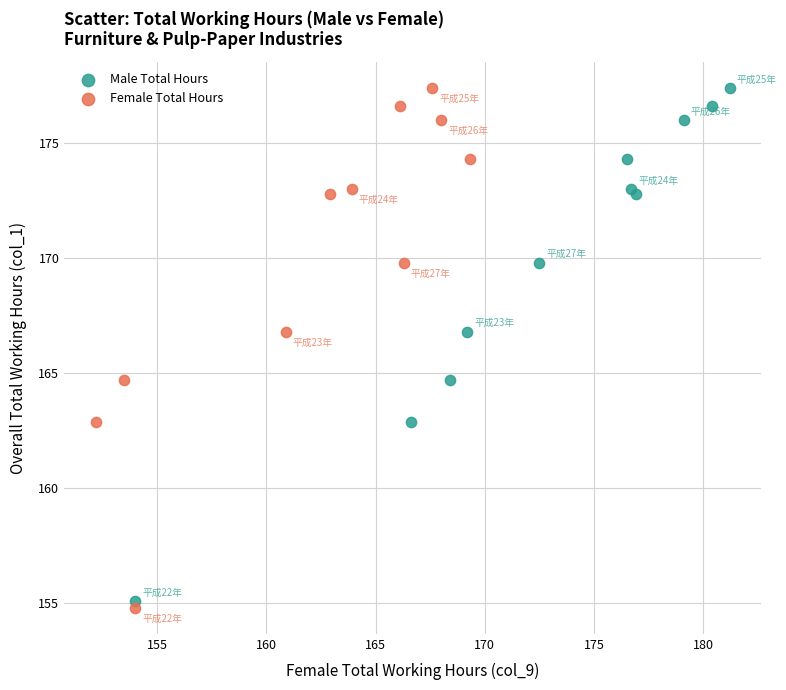

Which series has the largest Y range (max minus min)?

Female Total Hours